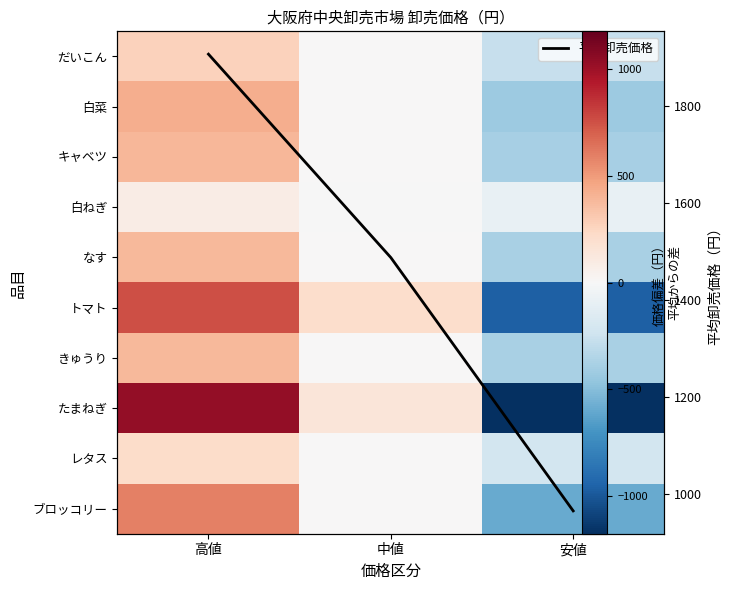

How many values in レタス are below zero?

1